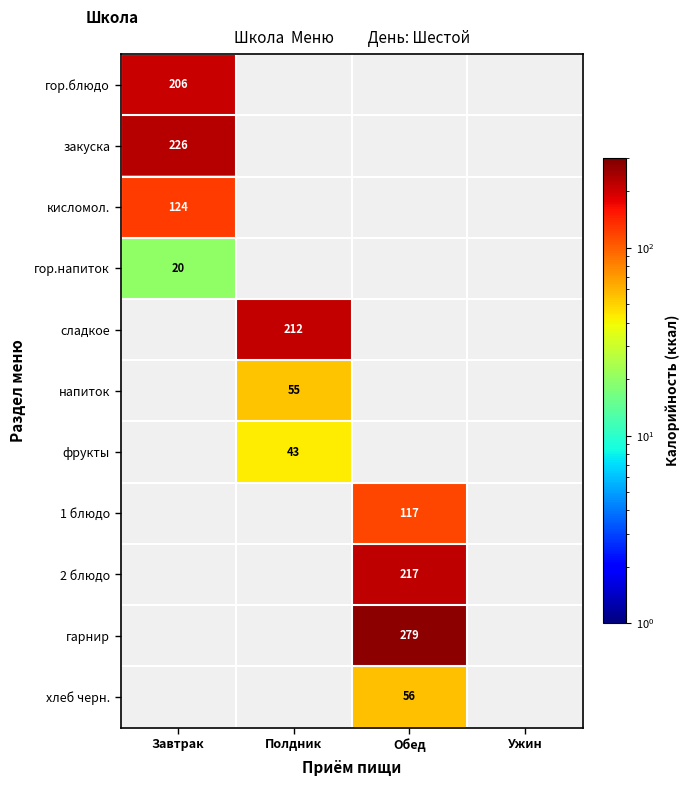

True or false: гарнир has a value of 88 at Обед.

False